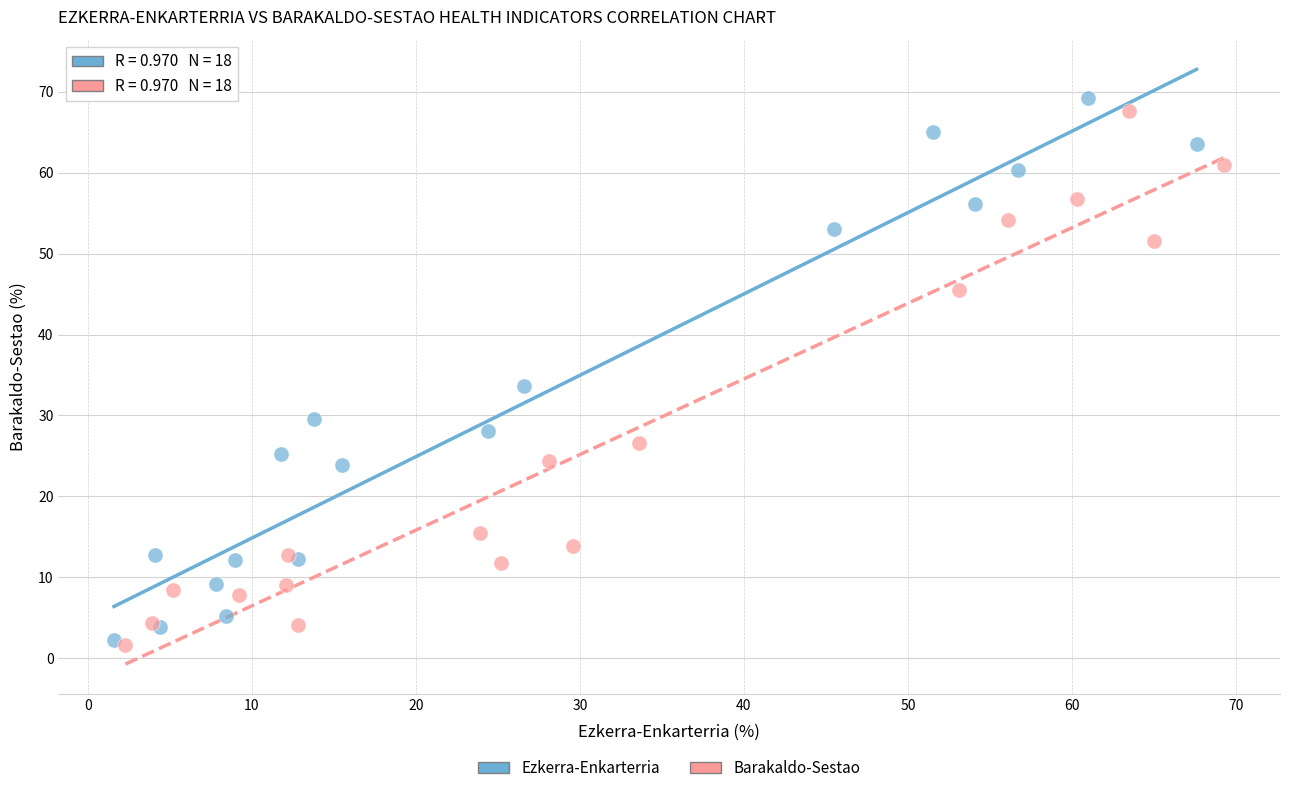

Which series has the widest spread of Y values?

Ezkerra-Enkarterria